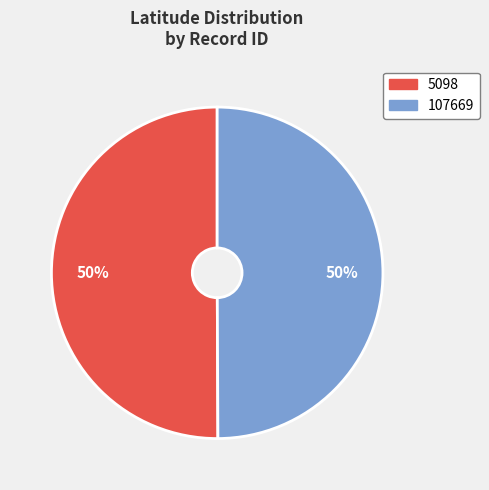

To the nearest percent, what is the combined percentage of 5098 and 107669?

100%